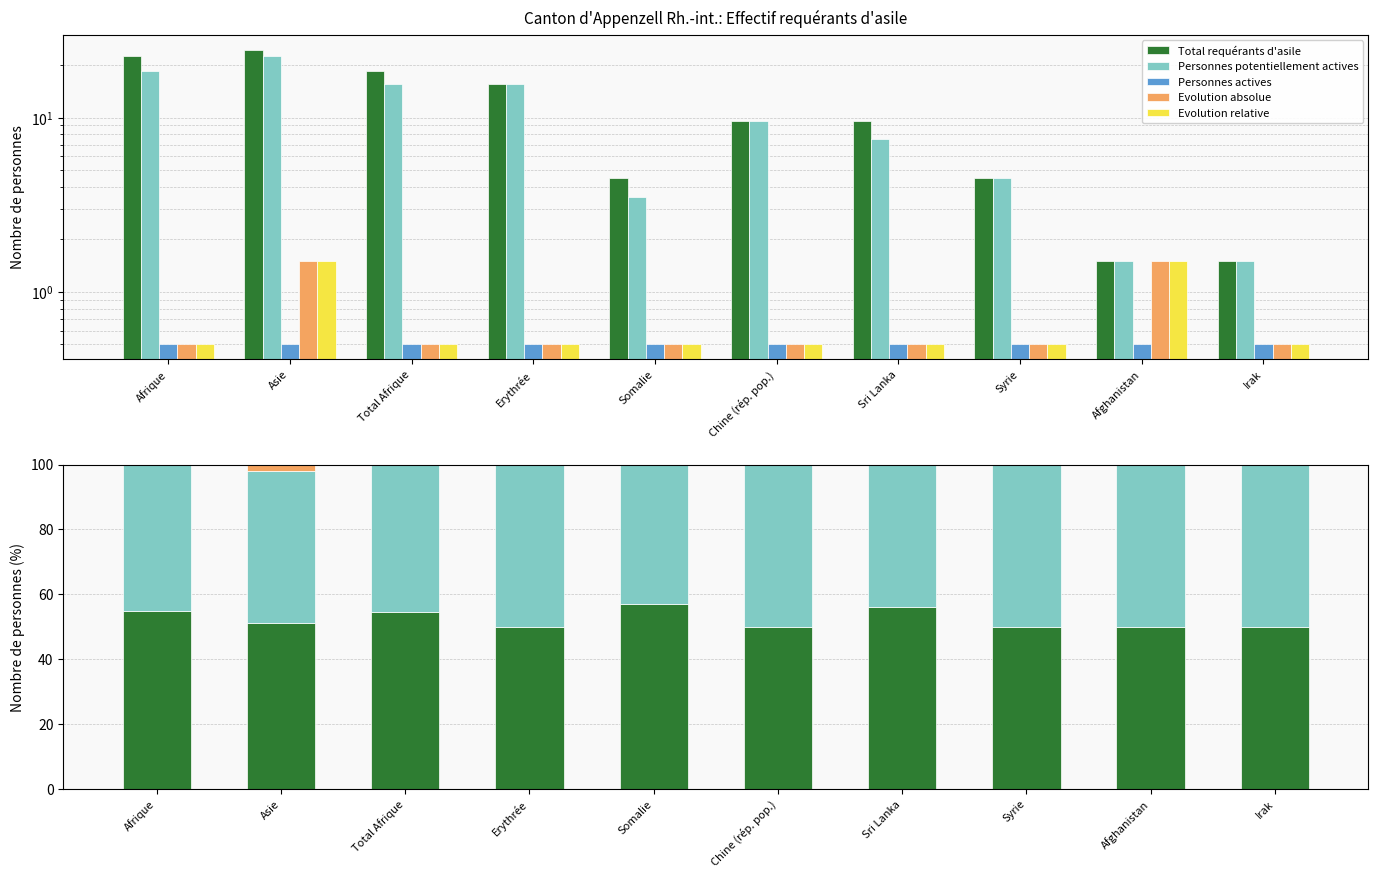

Reading right to left, what are all the values shown in this chart?

Total requérants d'asile: 50.0	50.0	50.0	56.2	50.0	57.1	50.0	54.5	51.1	55.0
Personnes potentiellement actives: 50.0	50.0	50.0	43.7	50.0	42.9	50.0	45.5	46.8	45.0
Personnes actives: 0.0	0.0	0.0	0.0	0.0	0.0	0.0	0.0	0.0	0.0
Evolution absolue: 0.0	0.0	0.0	0.0	0.0	0.0	0.0	0.0	2.1	0.0
Evolution relative: 0.0	0.0	0.0	0.0	0.0	0.0	0.0	0.0	0.0	0.0